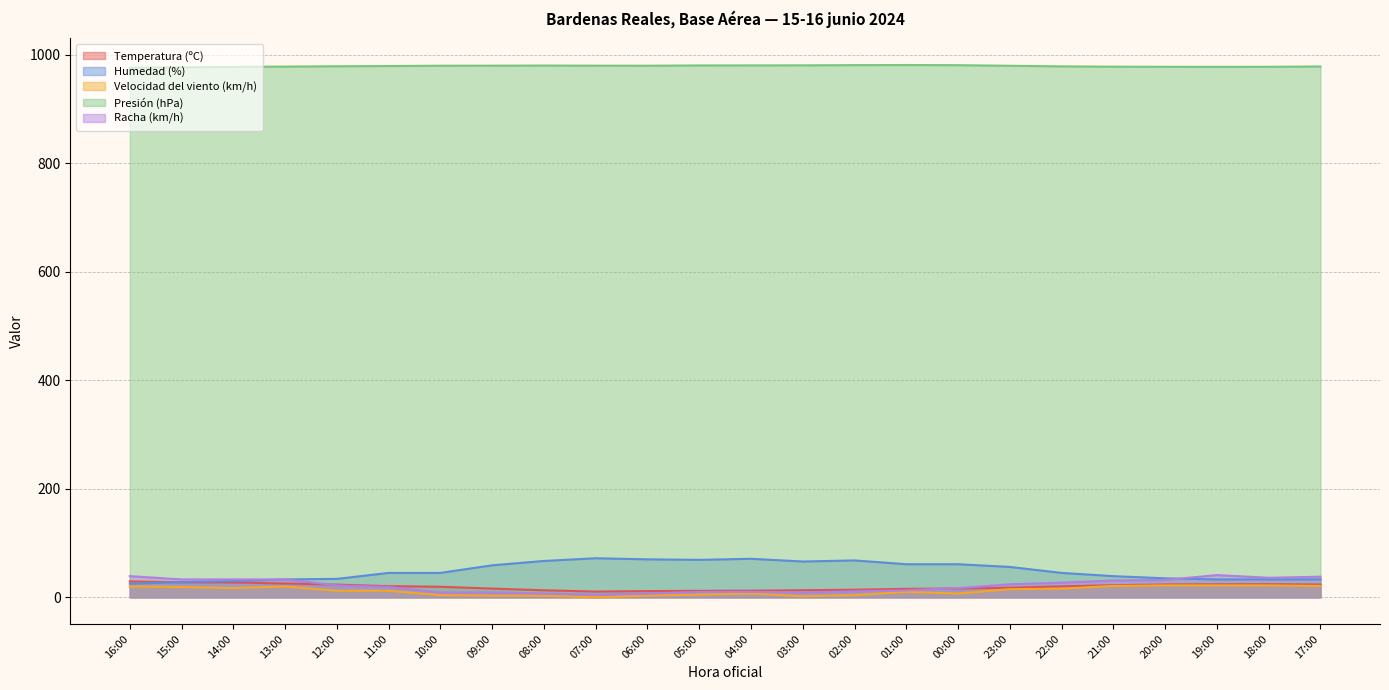

What is the lowest value of the Humedad (%) series?

25.0